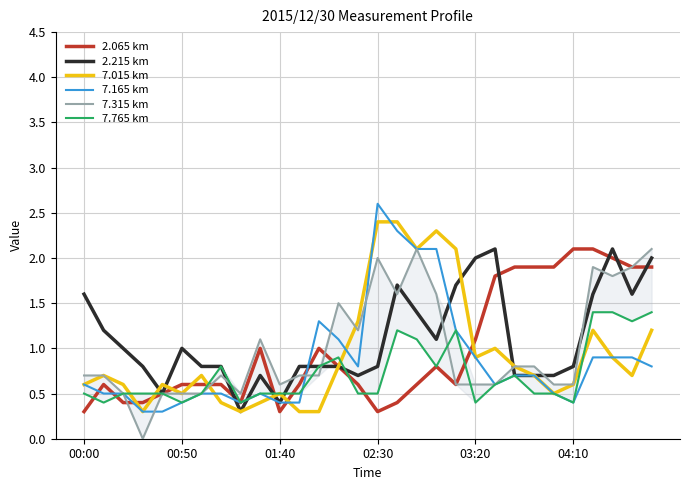

True or false: 2.215 km has more than 2 interior local peaks.

True